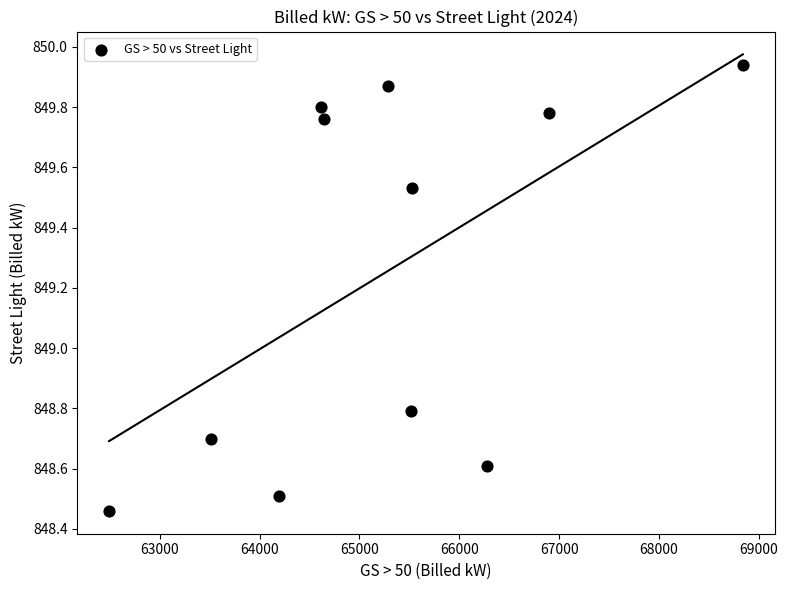

What is the average X value?

65253.7